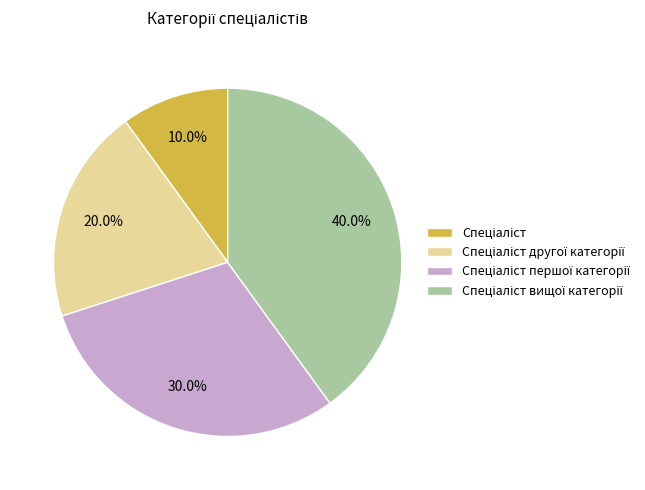

Does any single category account for the majority?

No